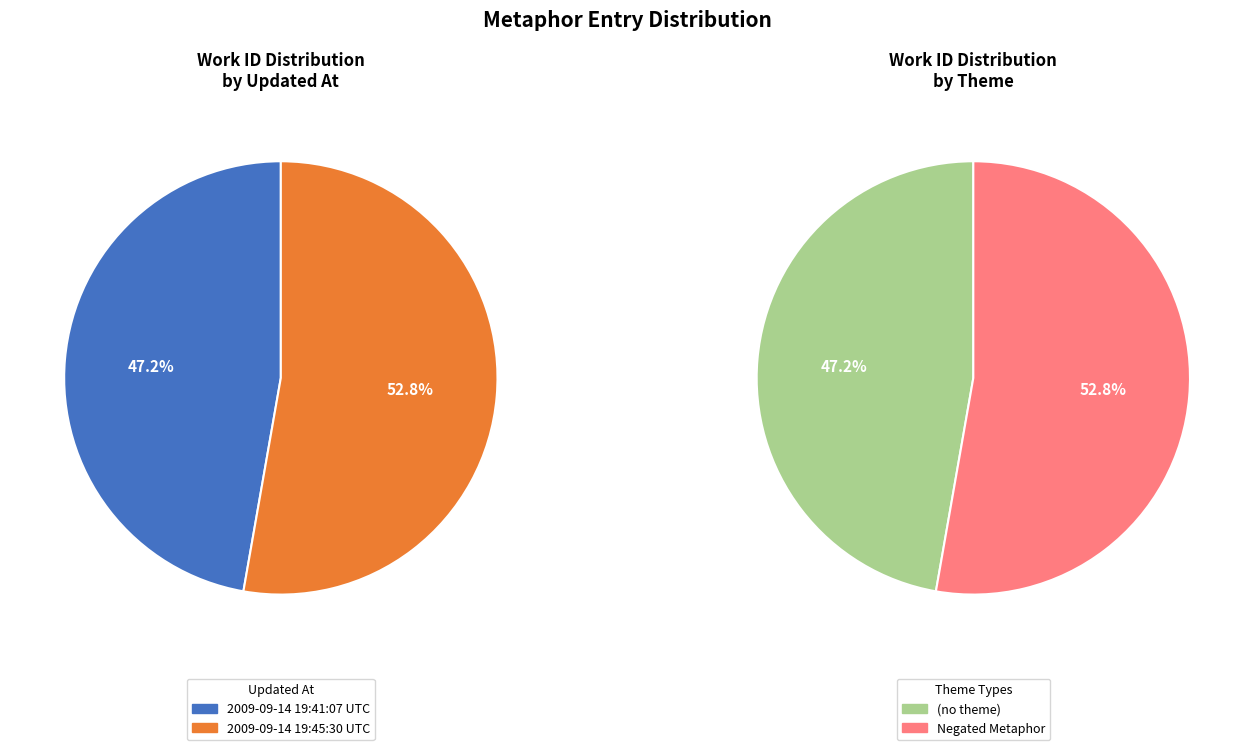

To the nearest percent, what is the average slice percentage?

50%